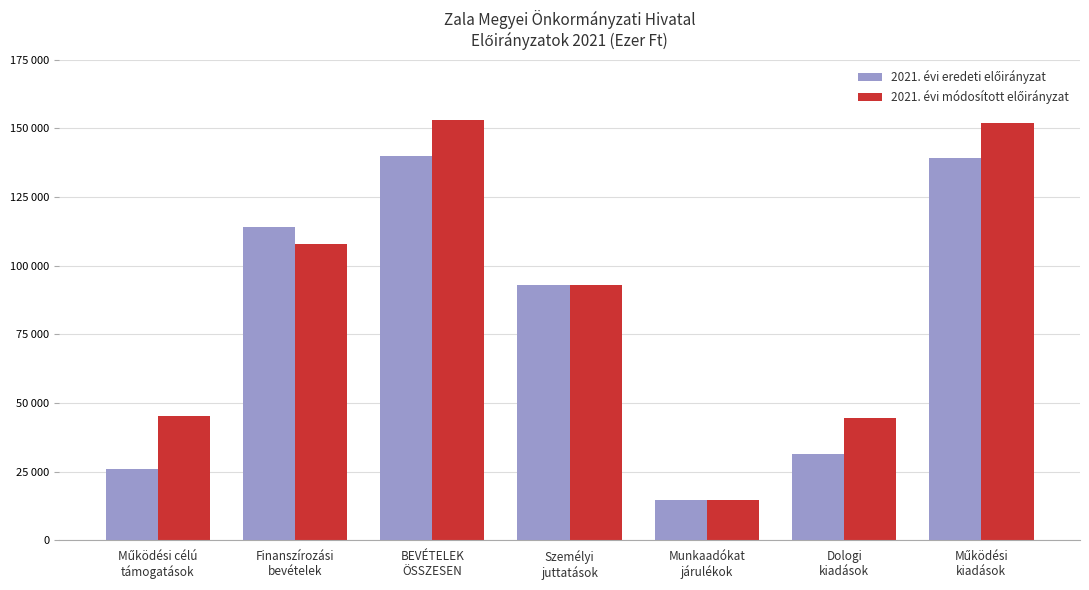

Reading left to right, extract all data points from this chart.

2021. évi eredeti előirányzat: 25988	114073	140061	93133	14462	31466	139061
2021. évi módosított előirányzat: 45178	107868	153046	93133	14462	44451	152046